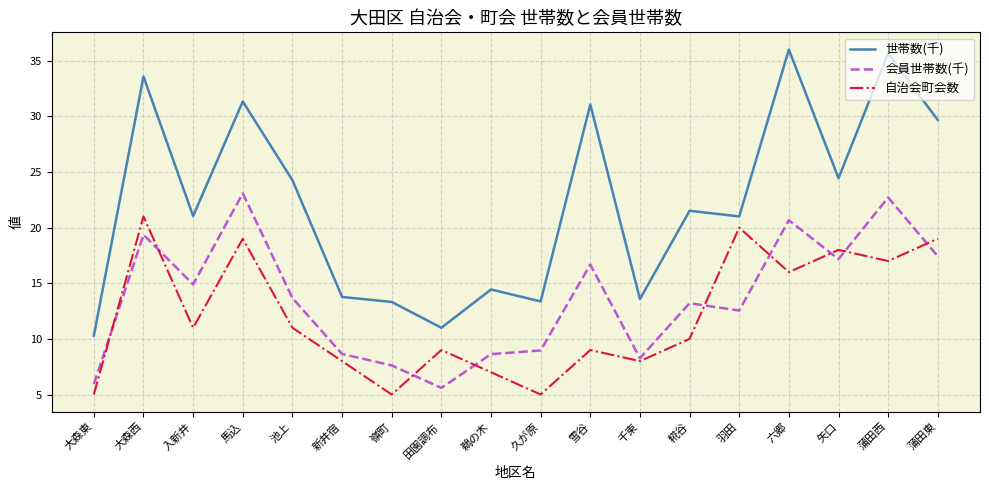

Which series has the widest spread of values?

世帯数(千)